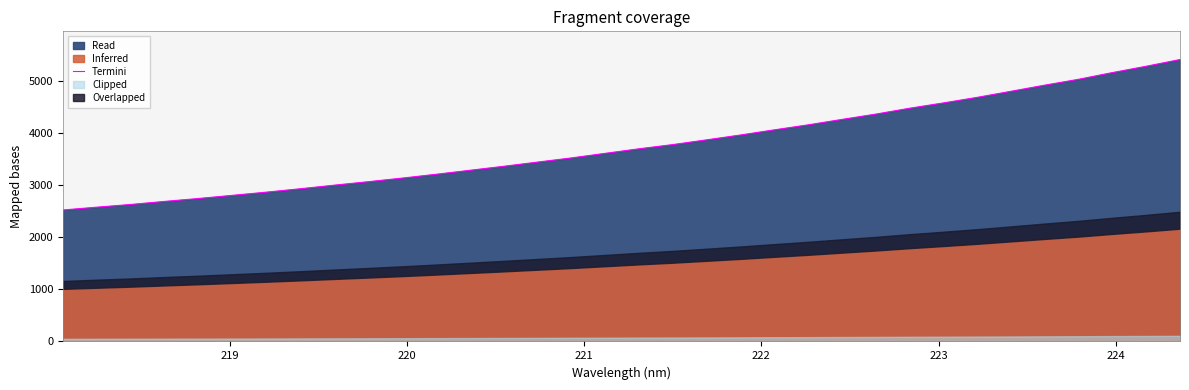

What is the maximum value for Termini?

5421.4